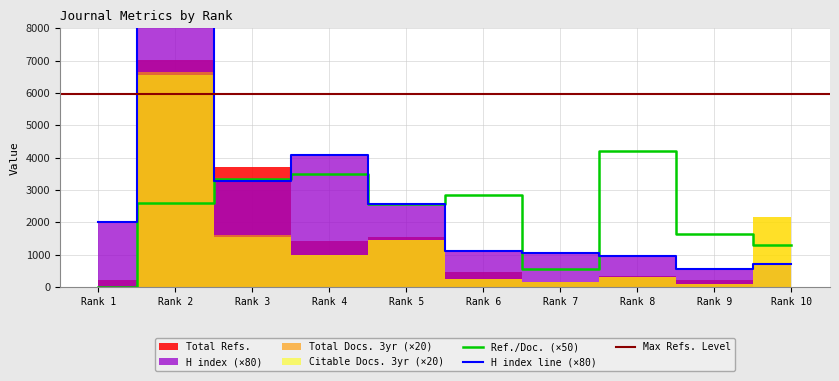

The value of Ref./Doc. (×50) at Rank 1 is -2630. True or false?

False